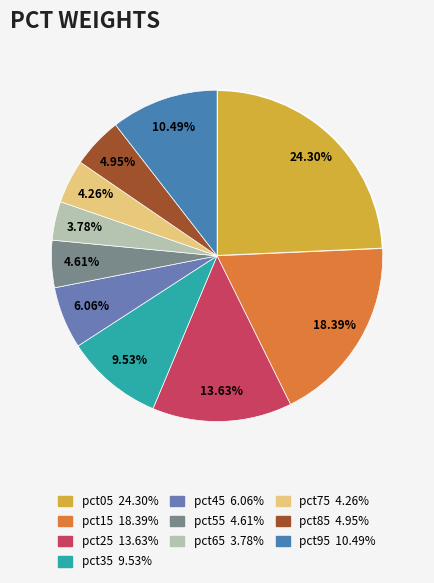

The pct15 slice represents 18% of the pie. True or false?

True